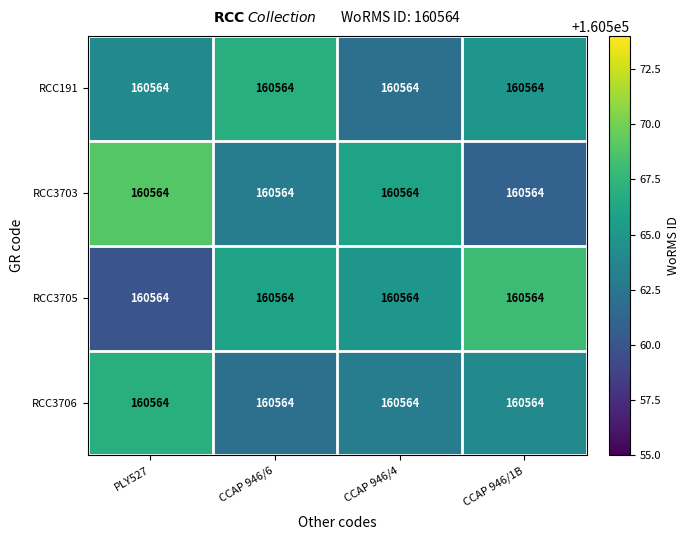

Rank the categories by RCC3703 value from highest to lowest.

PLY527, CCAP 946/4, CCAP 946/6, CCAP 946/1B